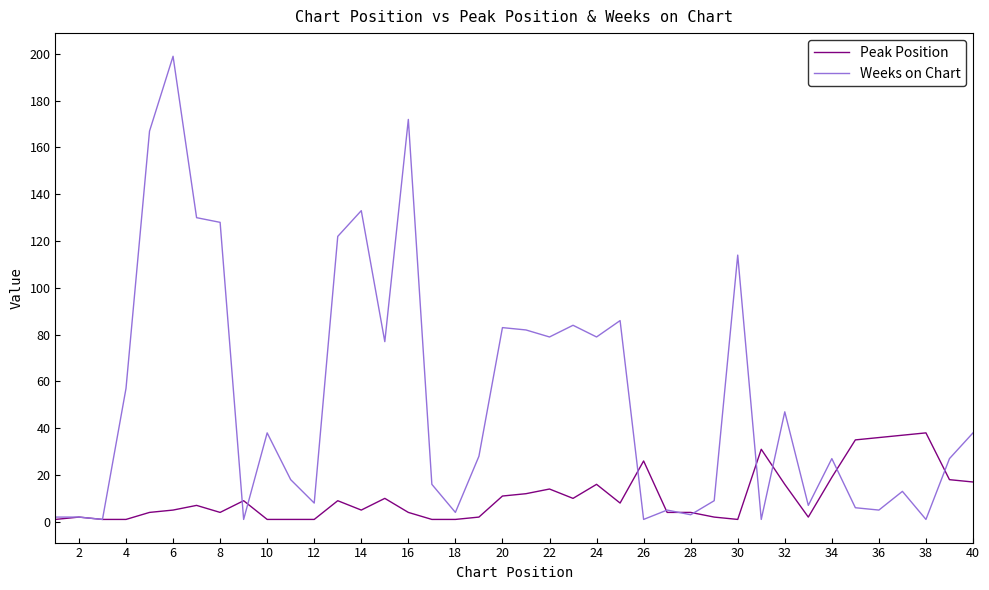

Reading right to left, list all the values displayed in this chart.

Peak Position: 17	18	38	37	36	35	19	2	16	31	1	2	4	4	26	8	16	10	14	12	11	2	1	1	4	10	5	9	1	1	1	9	4	7	5	4	1	1	2	1
Weeks on Chart: 38	27	1	13	5	6	27	7	47	1	114	9	3	5	1	86	79	84	79	82	83	28	4	16	172	77	133	122	8	18	38	1	128	130	199	167	57	1	2	2